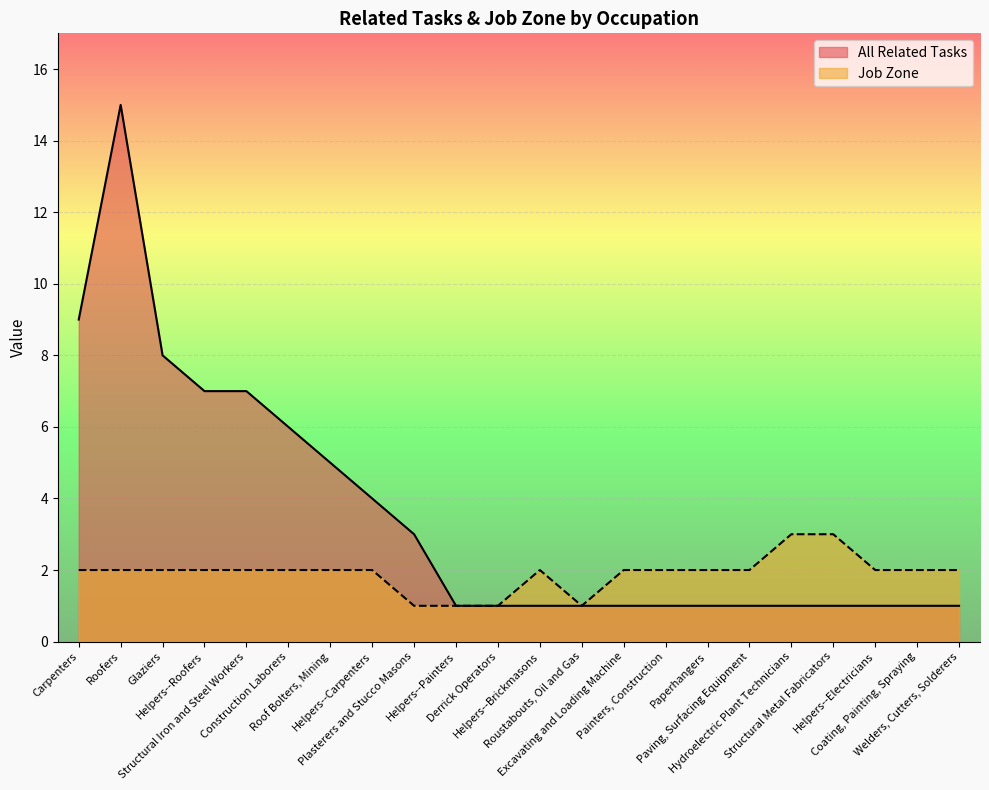

In All Related Tasks, how many points are higher than both neighbors (excluding endpoints)?

1